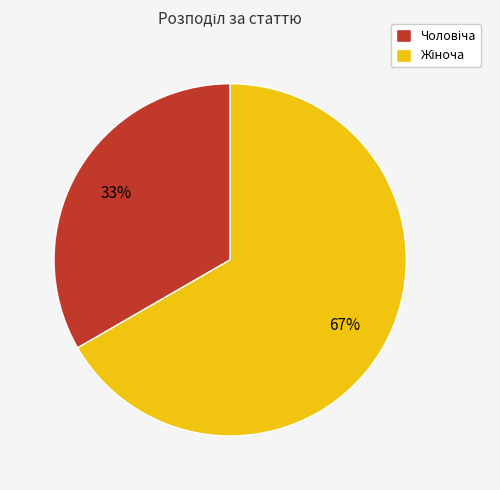

Is there a majority slice in this chart?

Yes